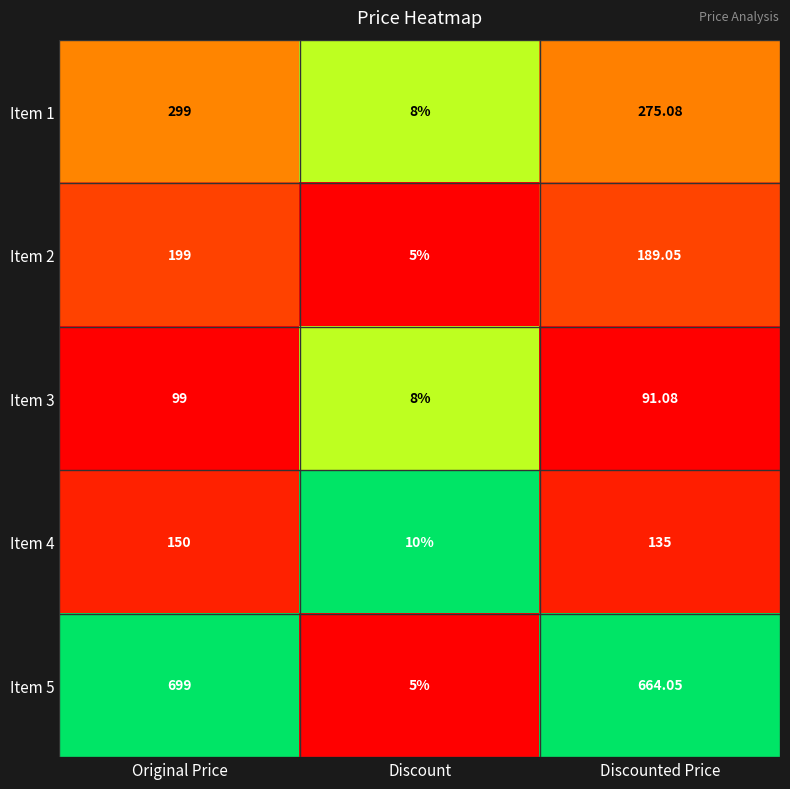

At which category is the sum across all series the highest?

Original Price